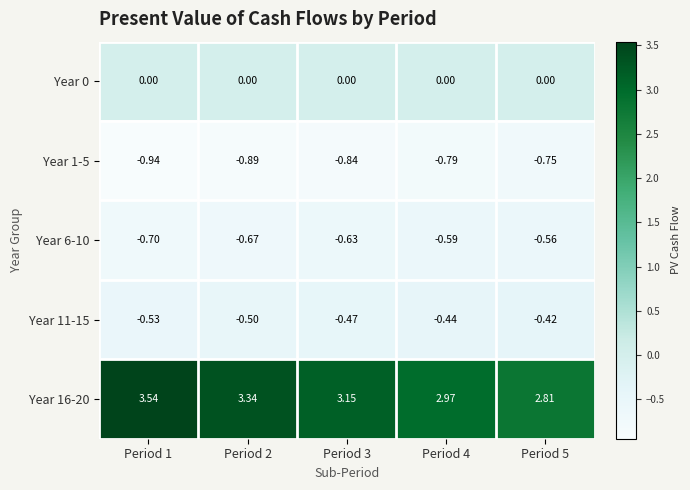

What is the spread (max minus min) of values at Period 5?

3.6